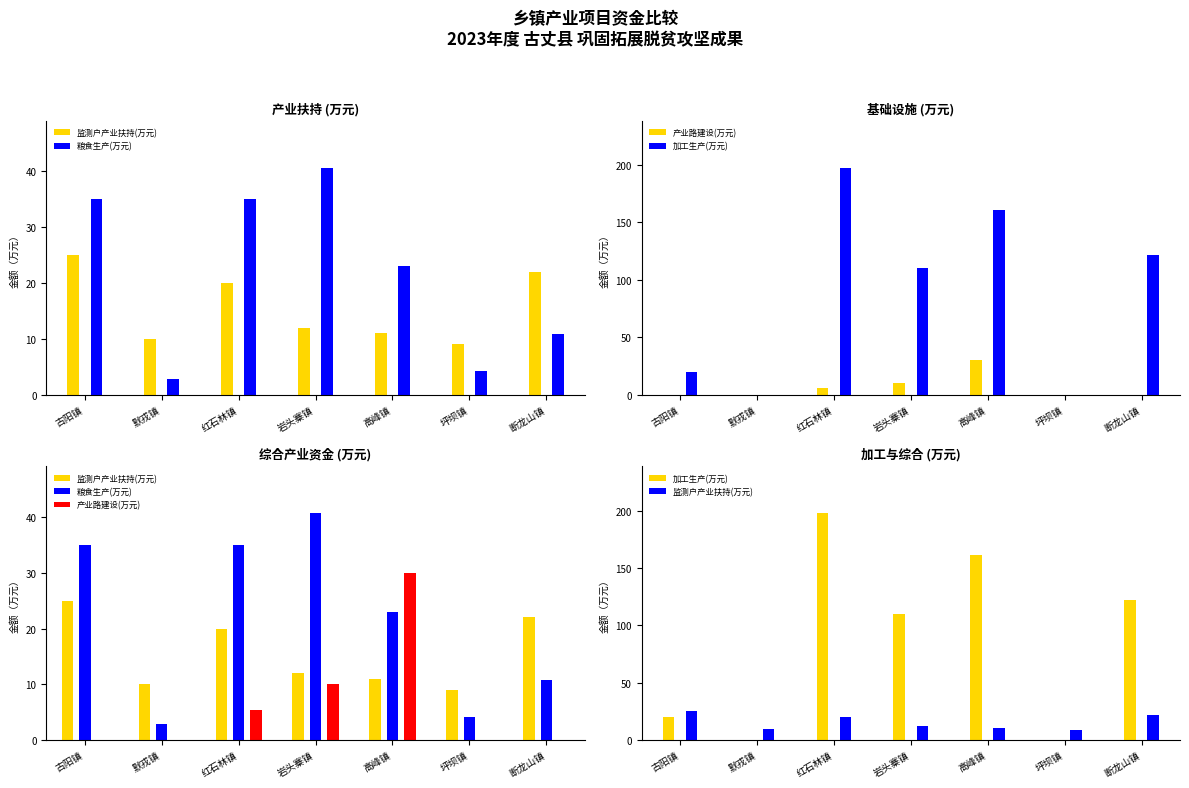

At how many categories does at least one series exceed 0?

7